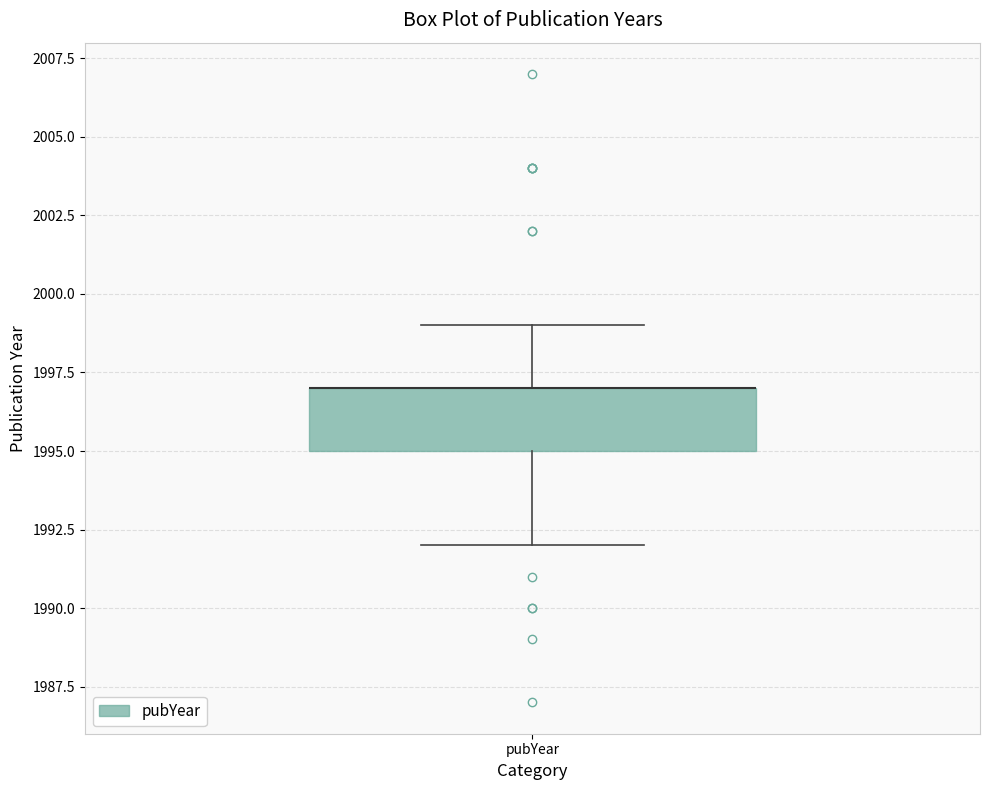

Read this box plot against the y-axis: the position of the median line, the range covered by the box, and the ends of both whiskers. The values are not printed on the chart, so give them approximately, as read against the axis.

median 1997 (drawn on the box's upper edge), box 1995 to 1997, whiskers 1992 to 1999